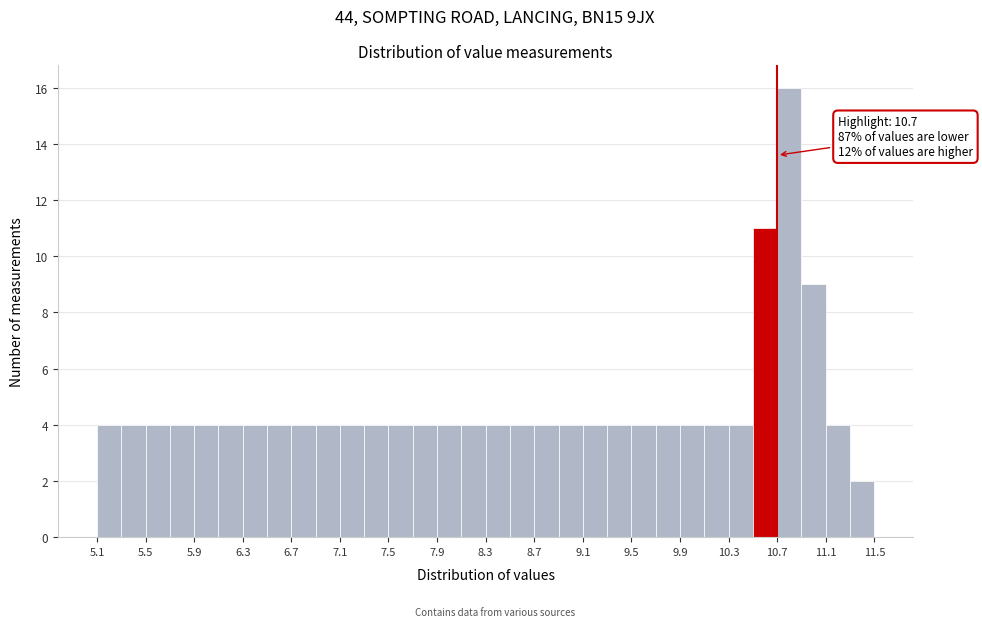

Over which range of the x-axis is the bar tallest?

10.7 to 10.9